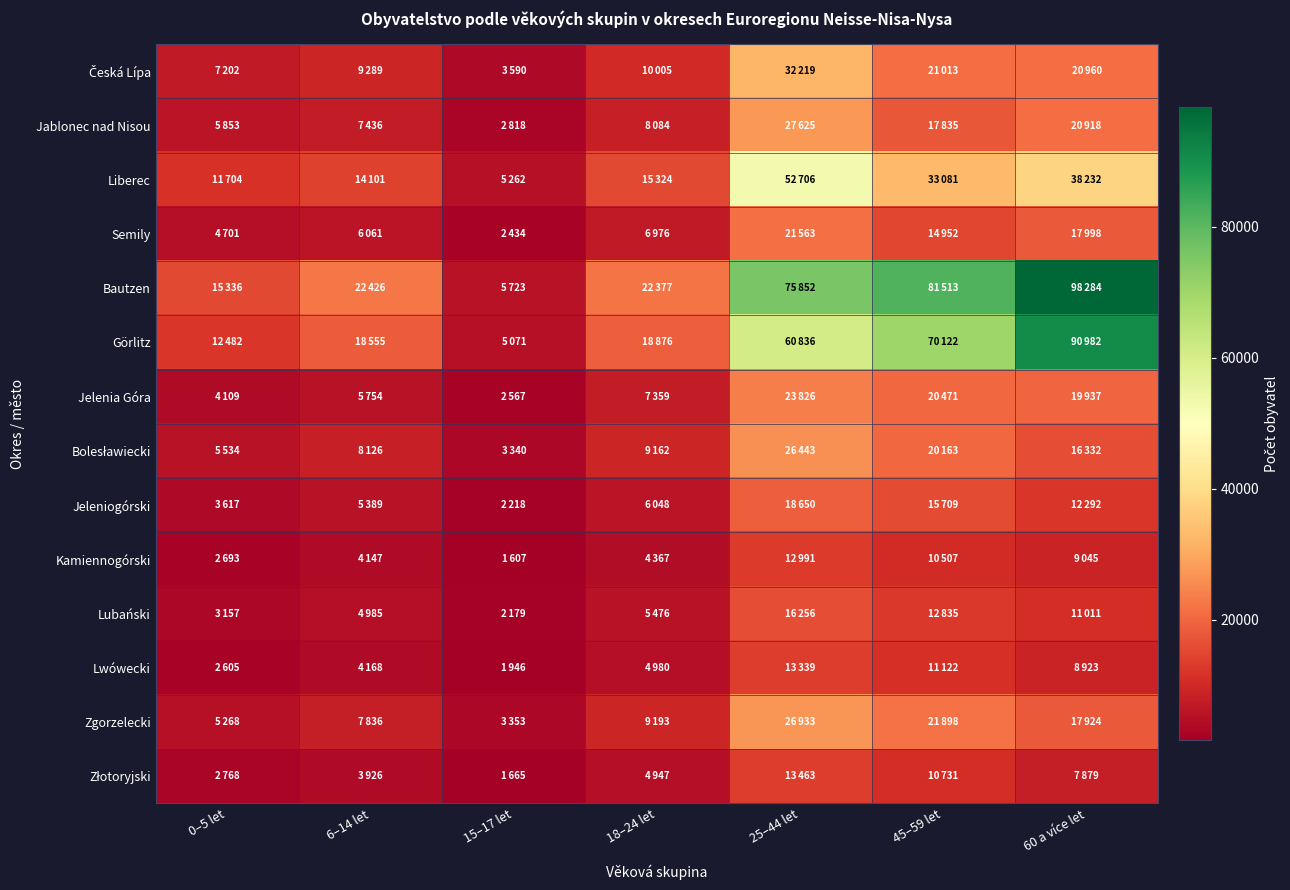

How many distinct data groups are displayed?

14